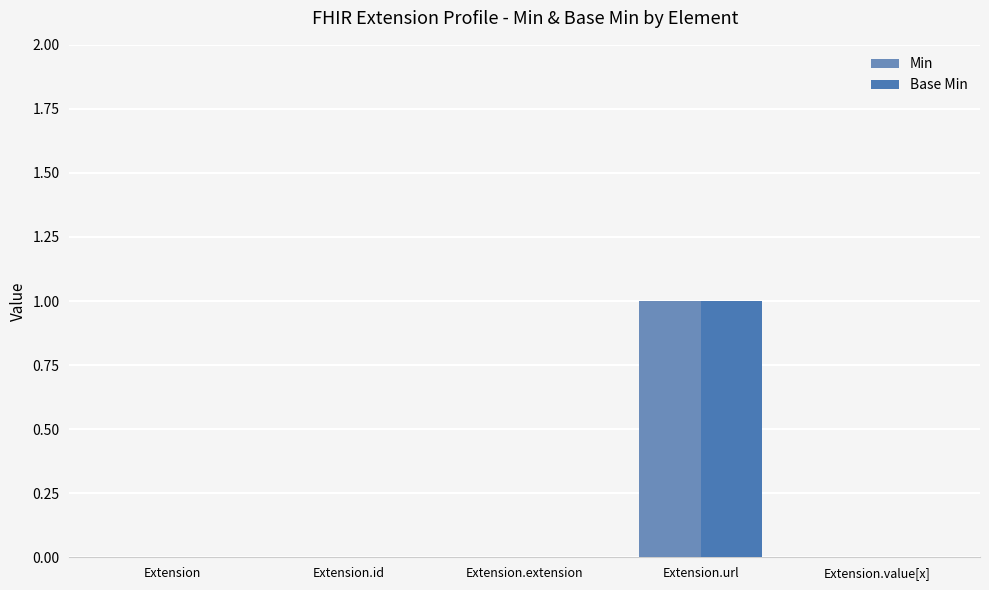

Reading right to left, list all the values displayed in this chart.

Min: 0	1	0	0	0
Base Min: 0	1	0	0	0